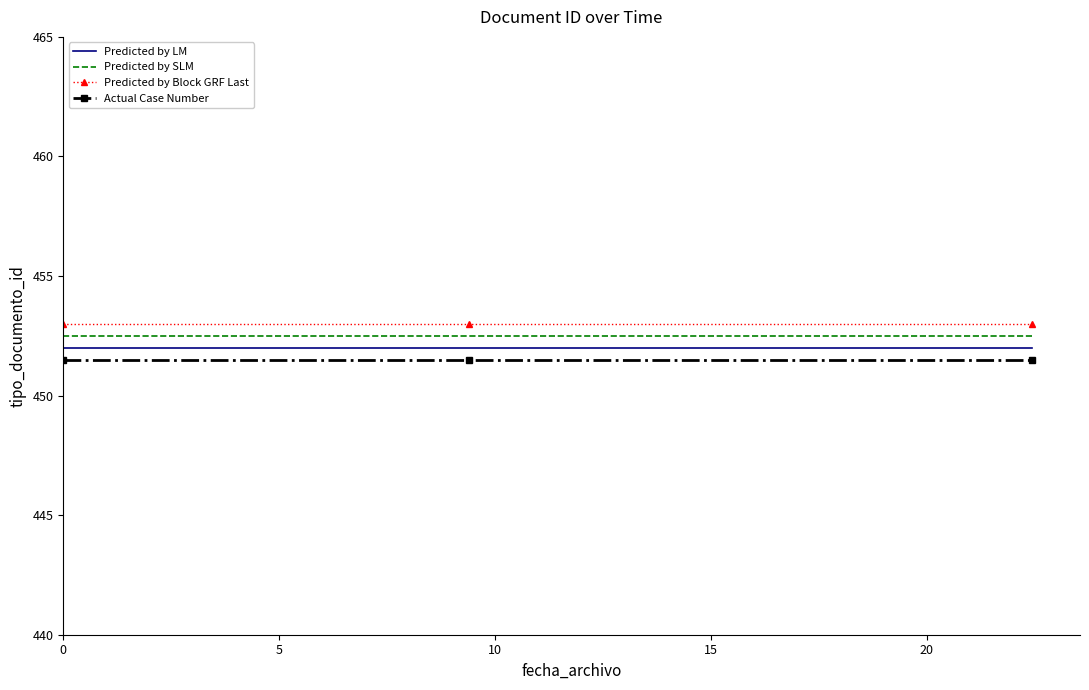

What is the sum of all Actual Case Number values?

1354.5